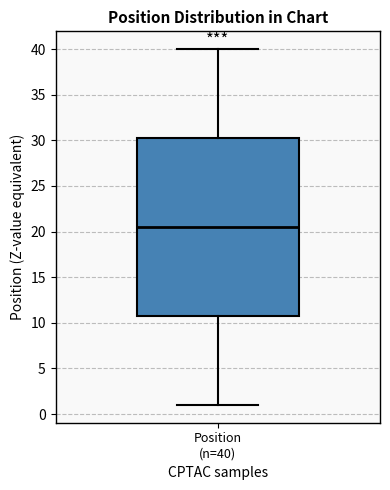

Transcribe this box plot: give where the median line is, the range the box spans, and where the two whiskers end, as read against the y-axis. The values are not printed on the chart, so give them approximately, as read against the axis.

median 20.5, box 11.0 to 30.5, whiskers 1.0 to 40.0